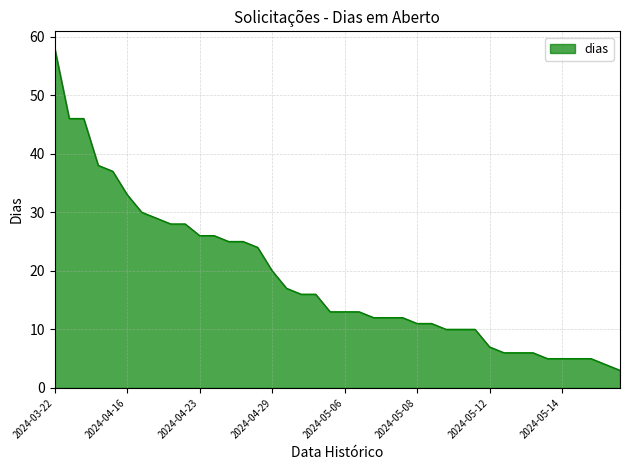

What is the minimum value shown in the chart?

3